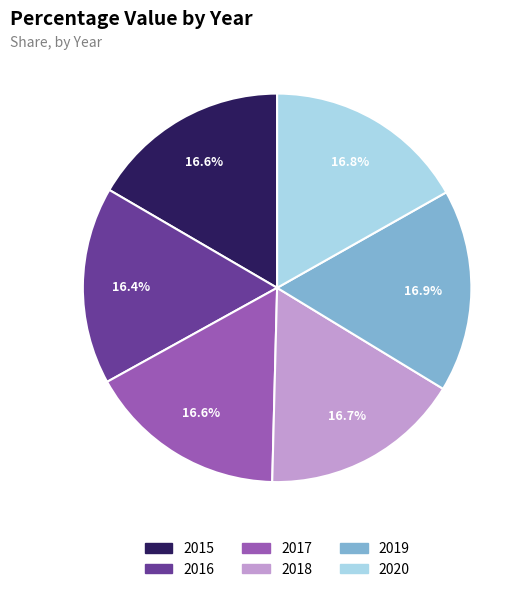

What is the total percentage of 2019 and 2018?

33.6%